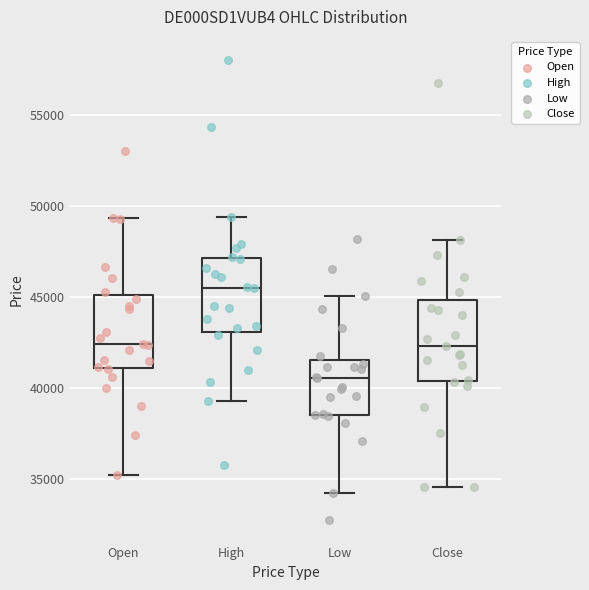

Which box has the highest median line?

High